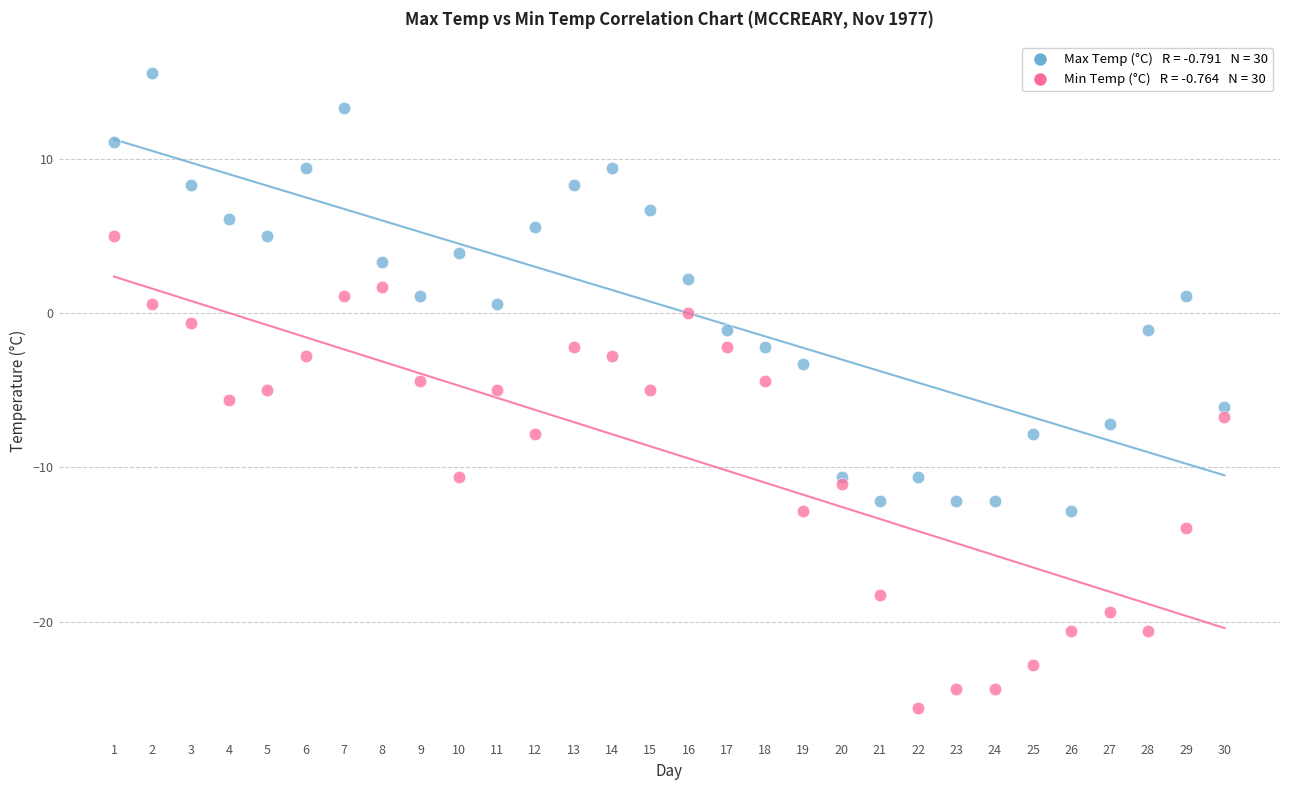

Across all data points, what is the range of Y values (max minus min)?

41.2